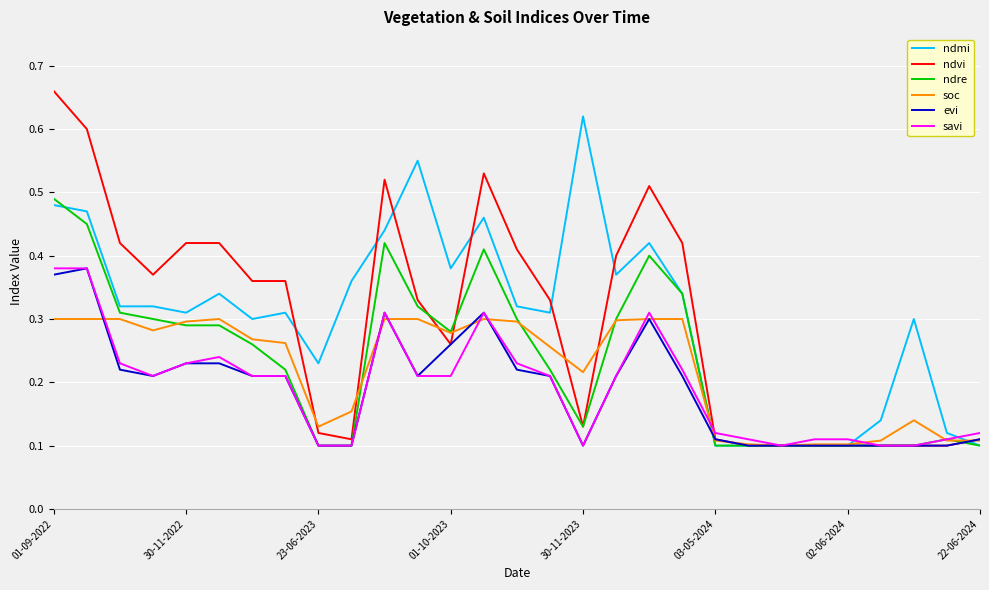

Count the evi values in the range 0 to 1.

29